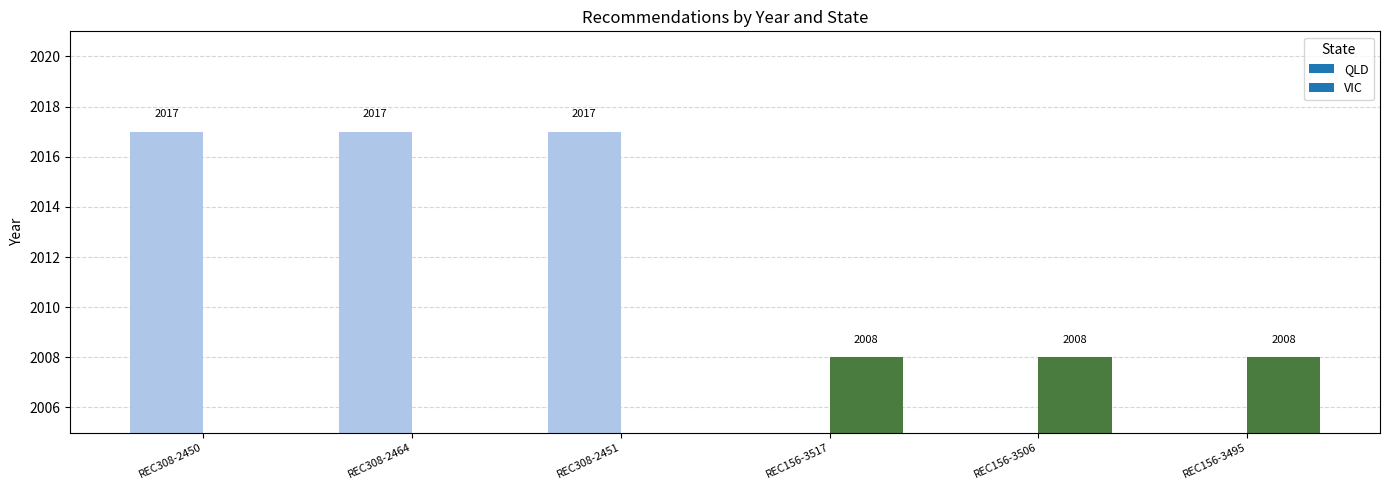

Where is QLD nearest to the value 2017?

REC308-2450